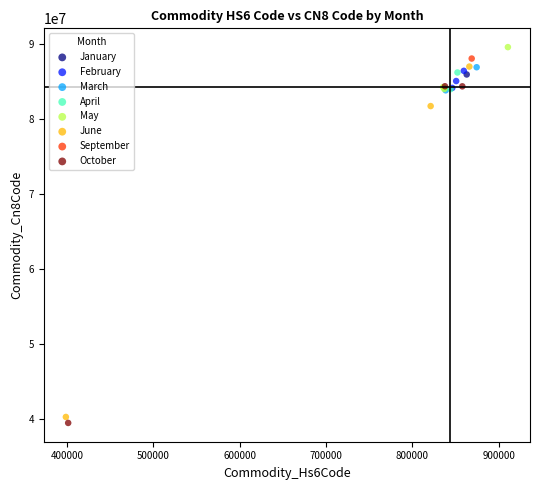

What are all the series names shown in the legend?

January, February, March, April, May, June, September, October